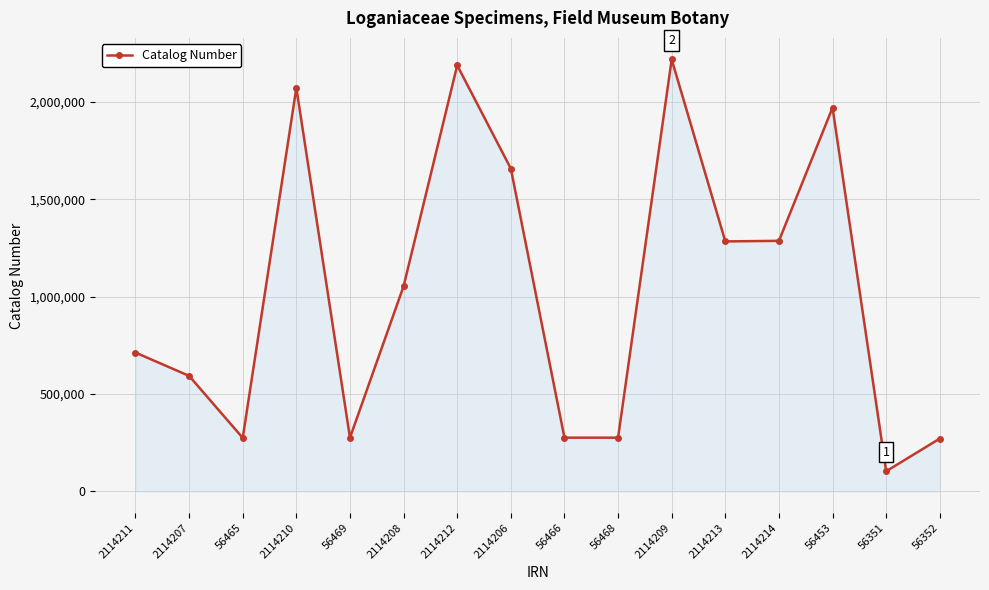

How many lines are shown in the chart?

1